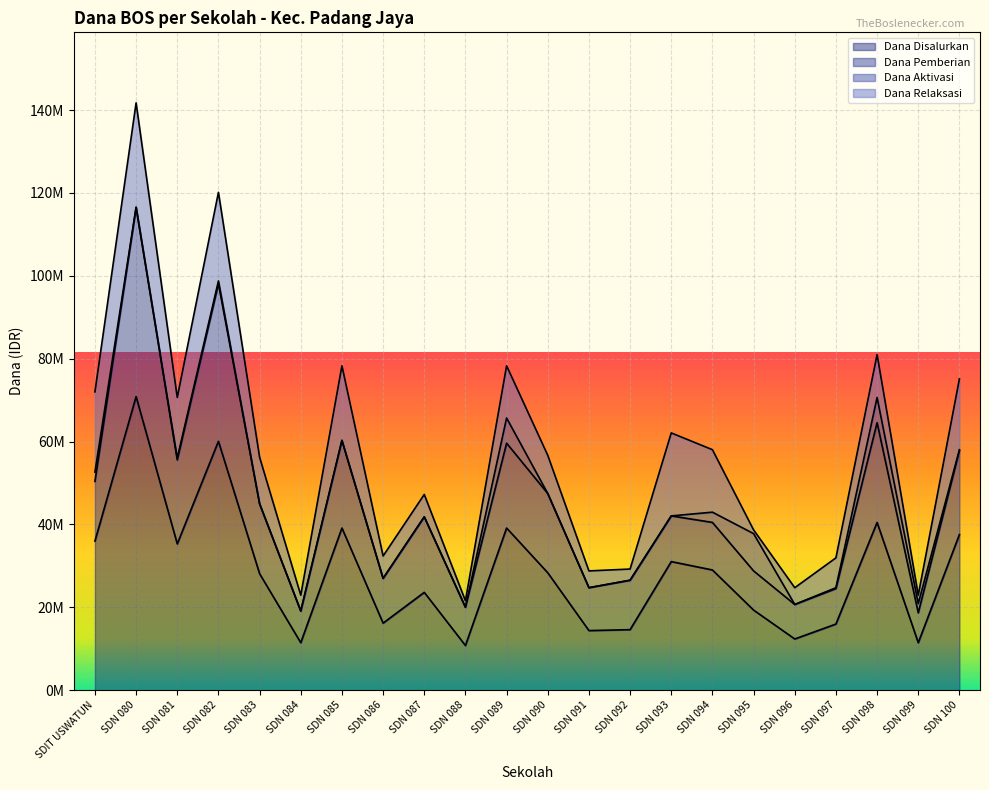

True or false: Dana Pemberian has a value of 21150000 at SDN 085.

True